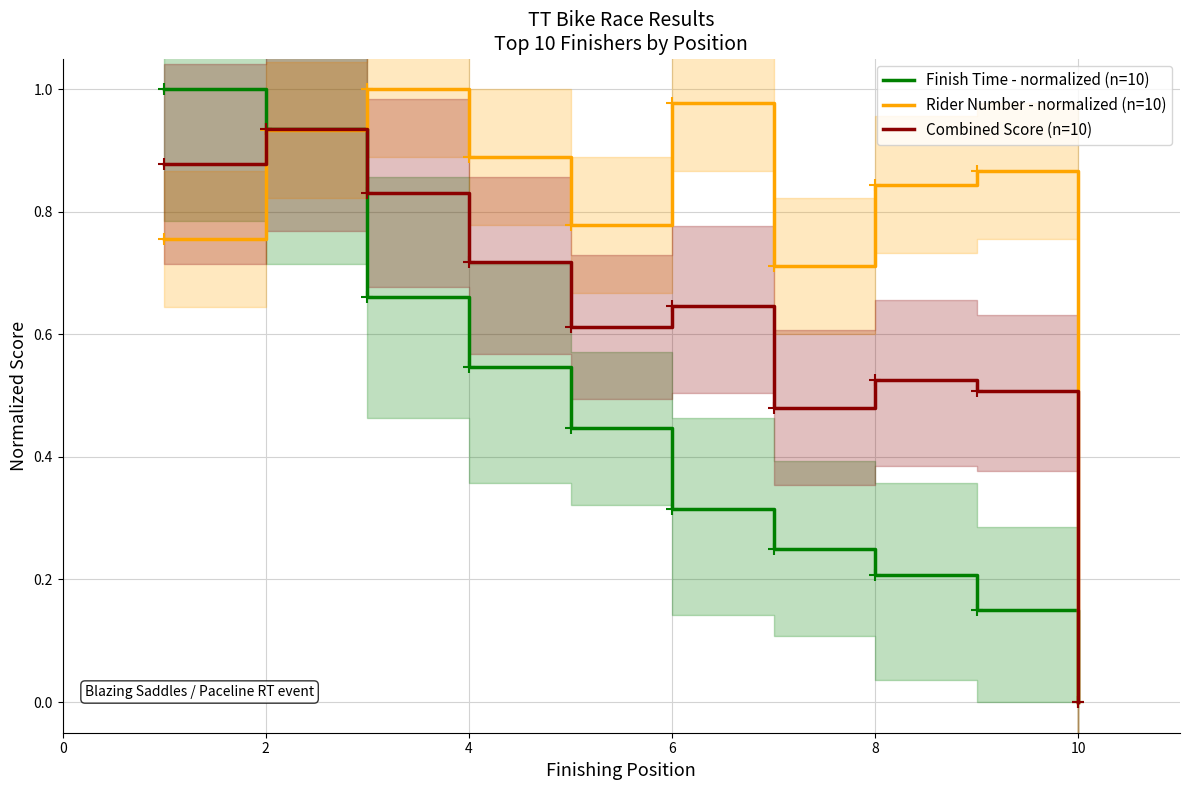

Is the value of Finish Time - normalized (n=10) at 4 greater than the value of Rider Number - normalized (n=10) at 4?

No